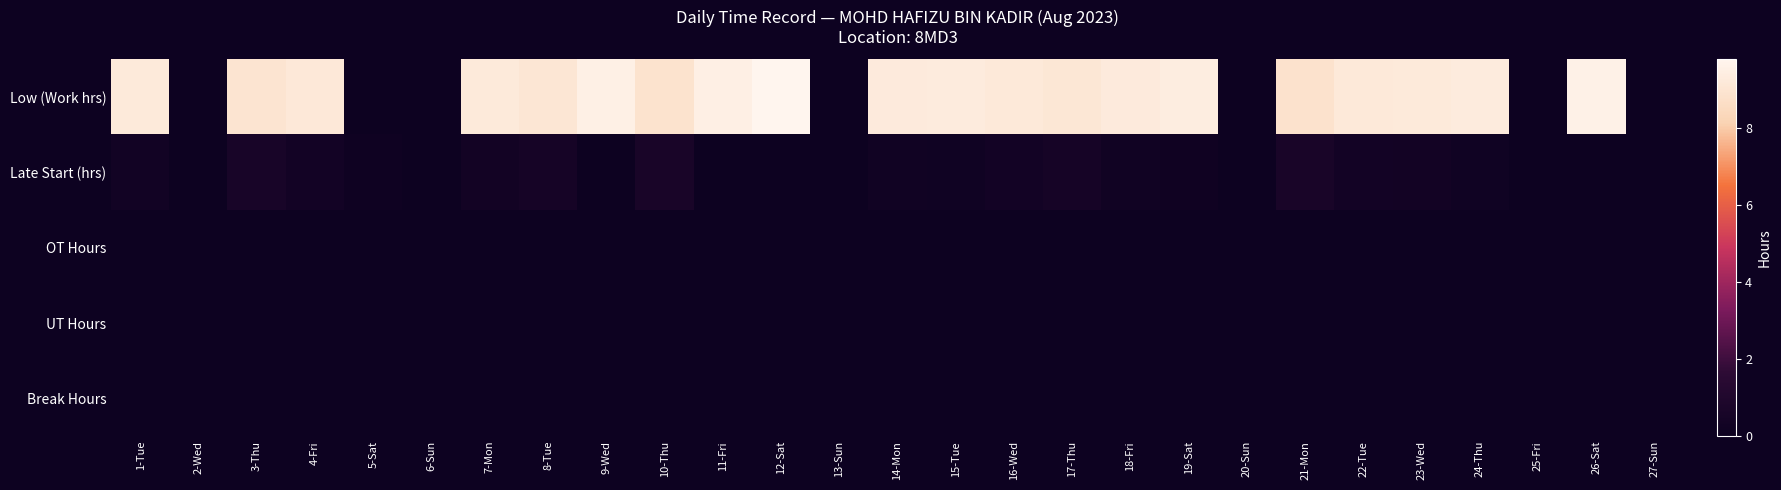

Which series changed the most between 16-Wed and 27-Sun?

Low (Work hrs)